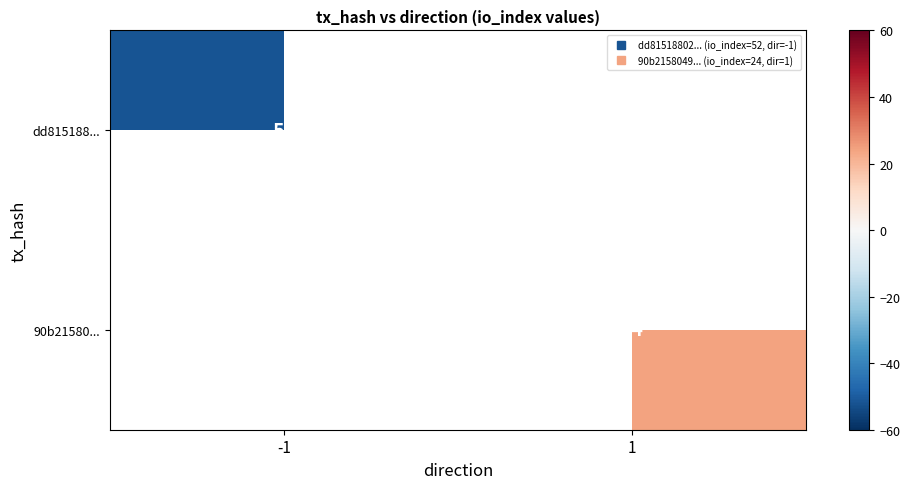

Is the value of 90b21580... at -1 greater than the value of dd815188... at -1?

No